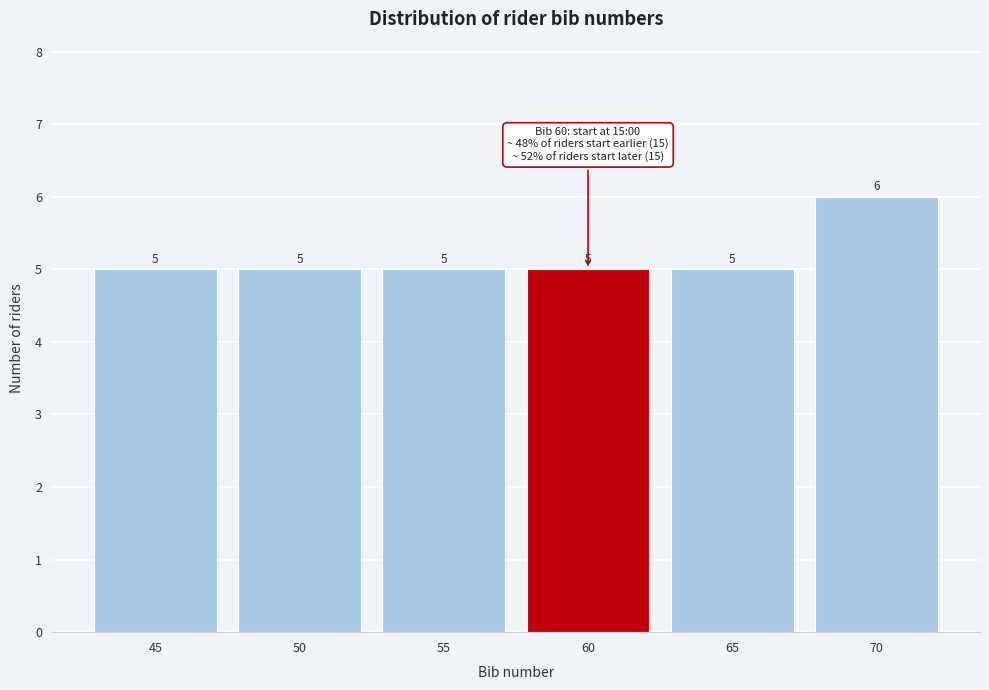

Reading left to right, what are all the values shown in this chart?

45=5	50=5	55=5	60=5	65=5	70=6